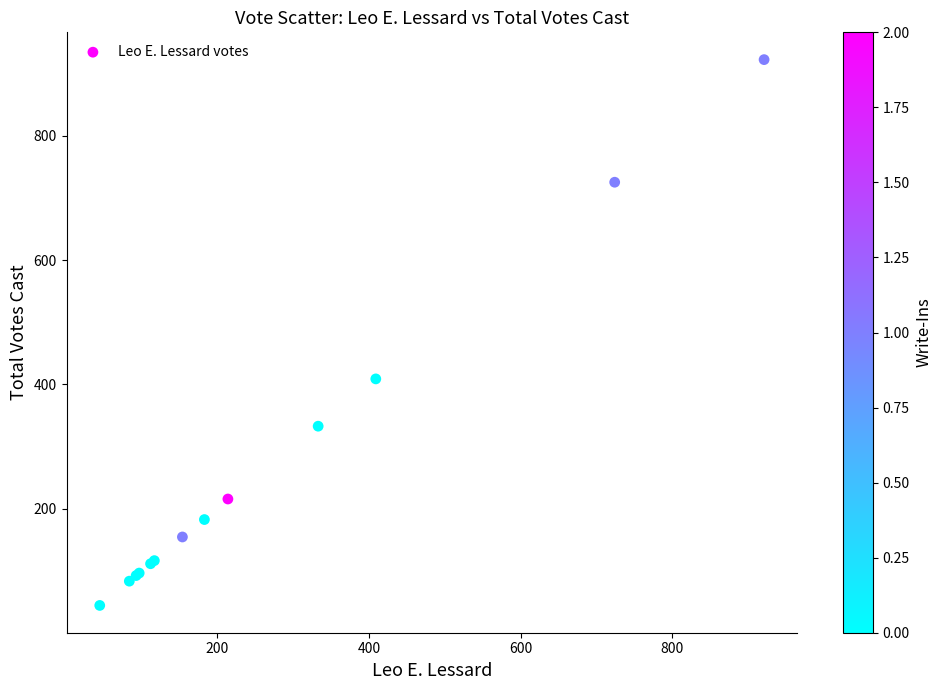

What Y value in the scatter plot is closest to 483?

409